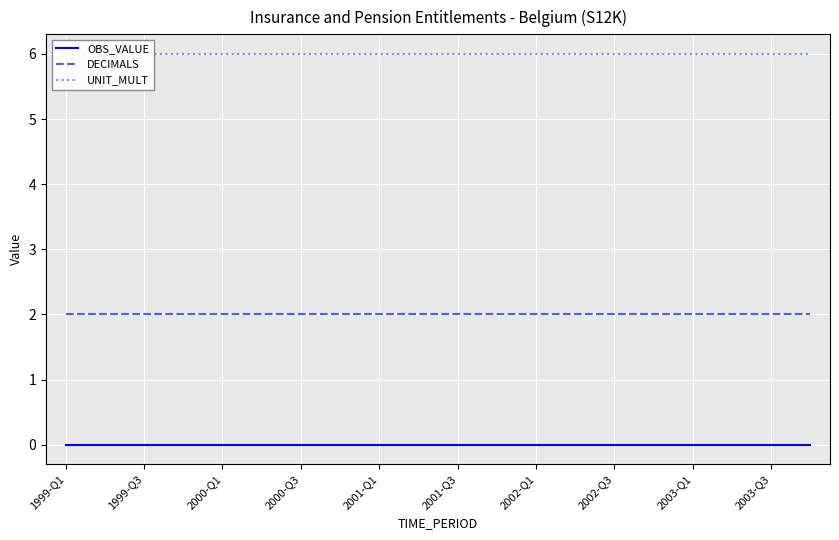

True or false: UNIT_MULT and DECIMALS intersect in this chart.

False